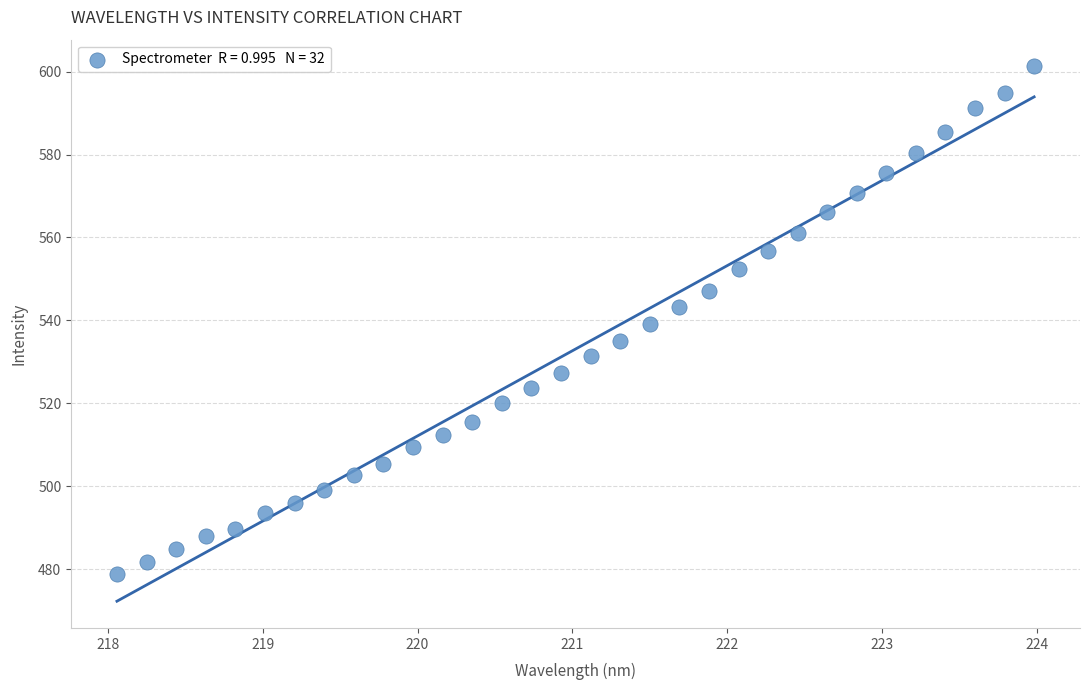

What is the range of Y values (max minus min)?

122.4